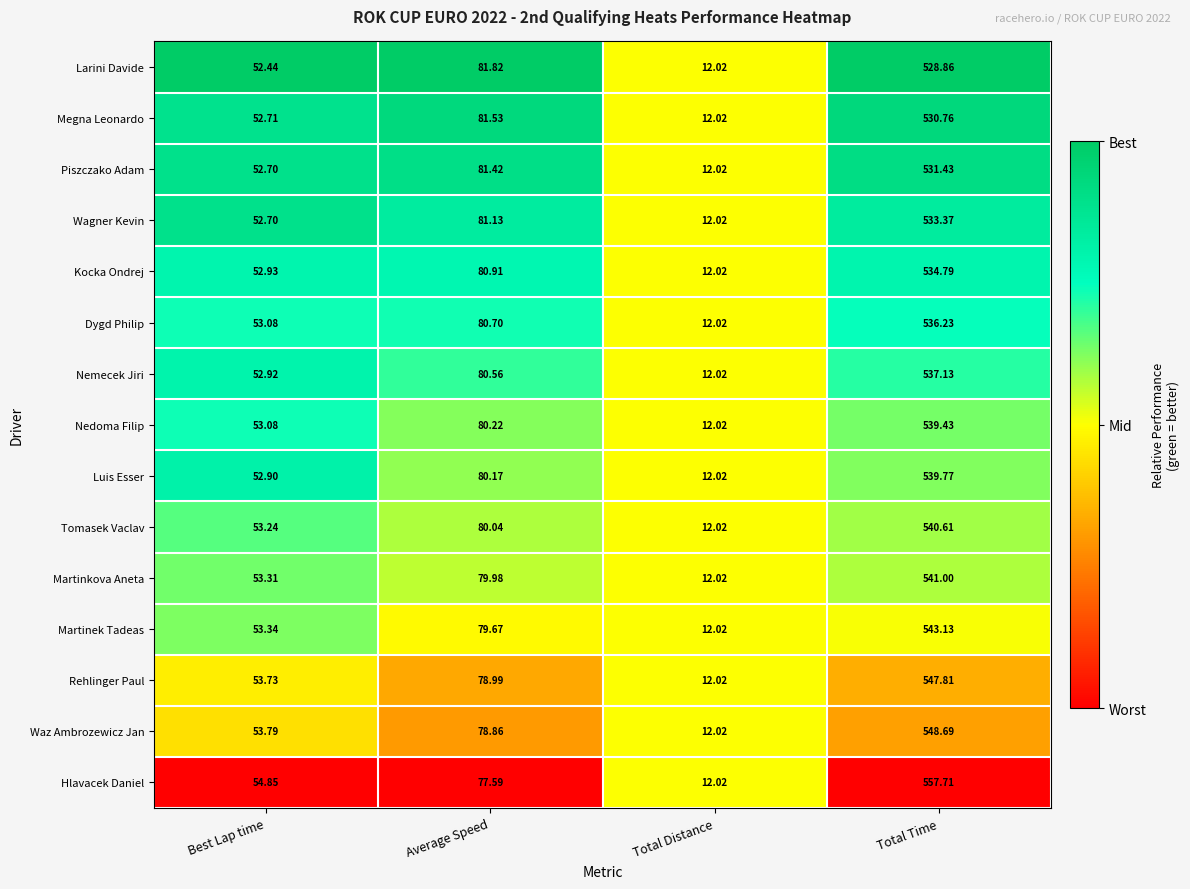

At which category is the sum across all series the highest?

Total Time